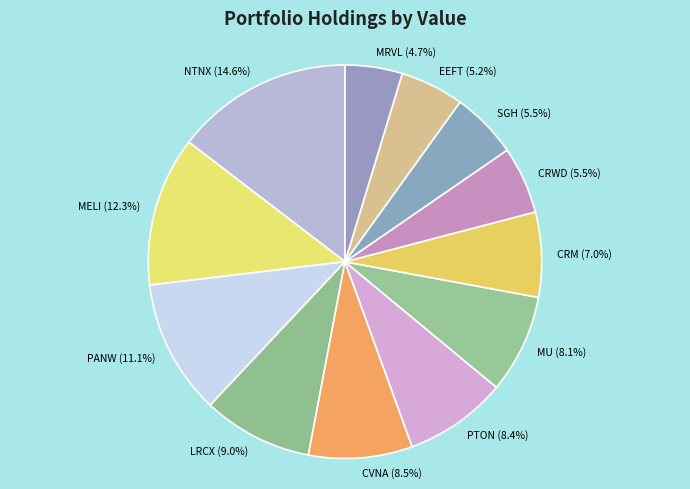

Count the number of slices in the pie.

12